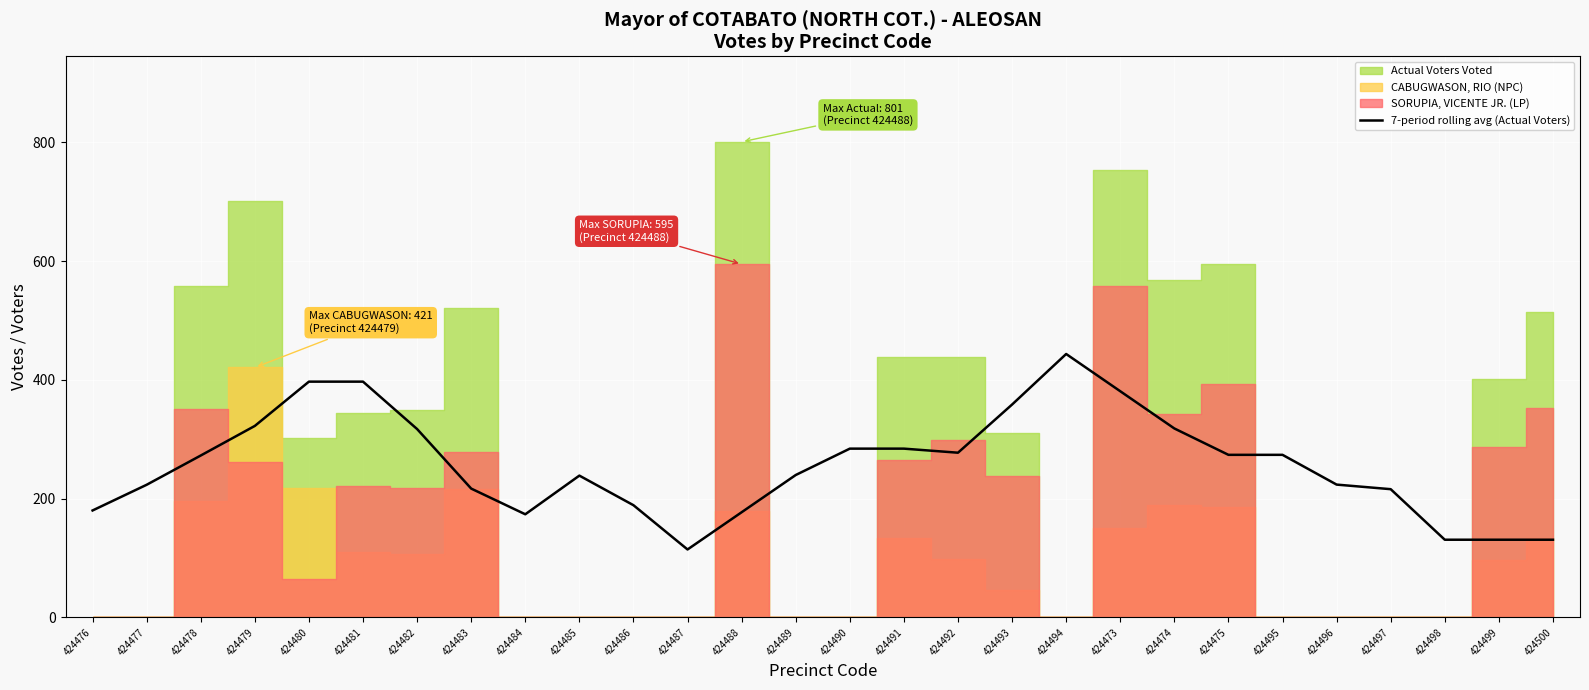

Which has a higher value, 424498 or 424476?

424476